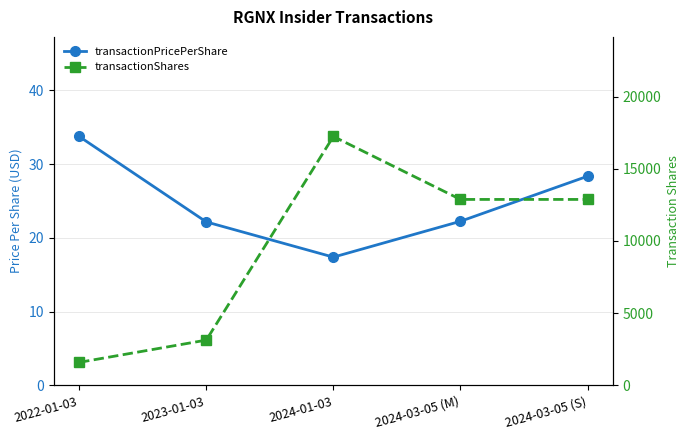

True or false: transactionShares and transactionPricePerShare intersect in this chart.

False